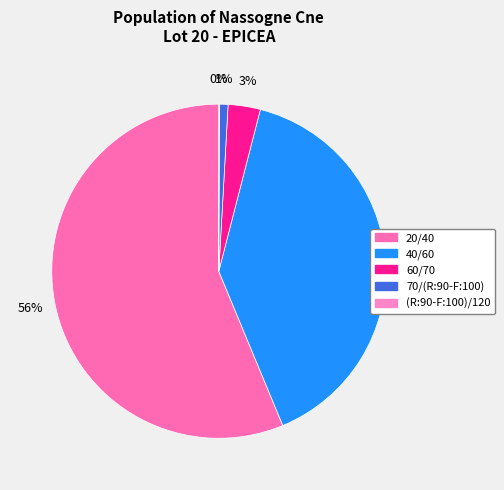

Which category has the biggest portion of the pie?

20/40